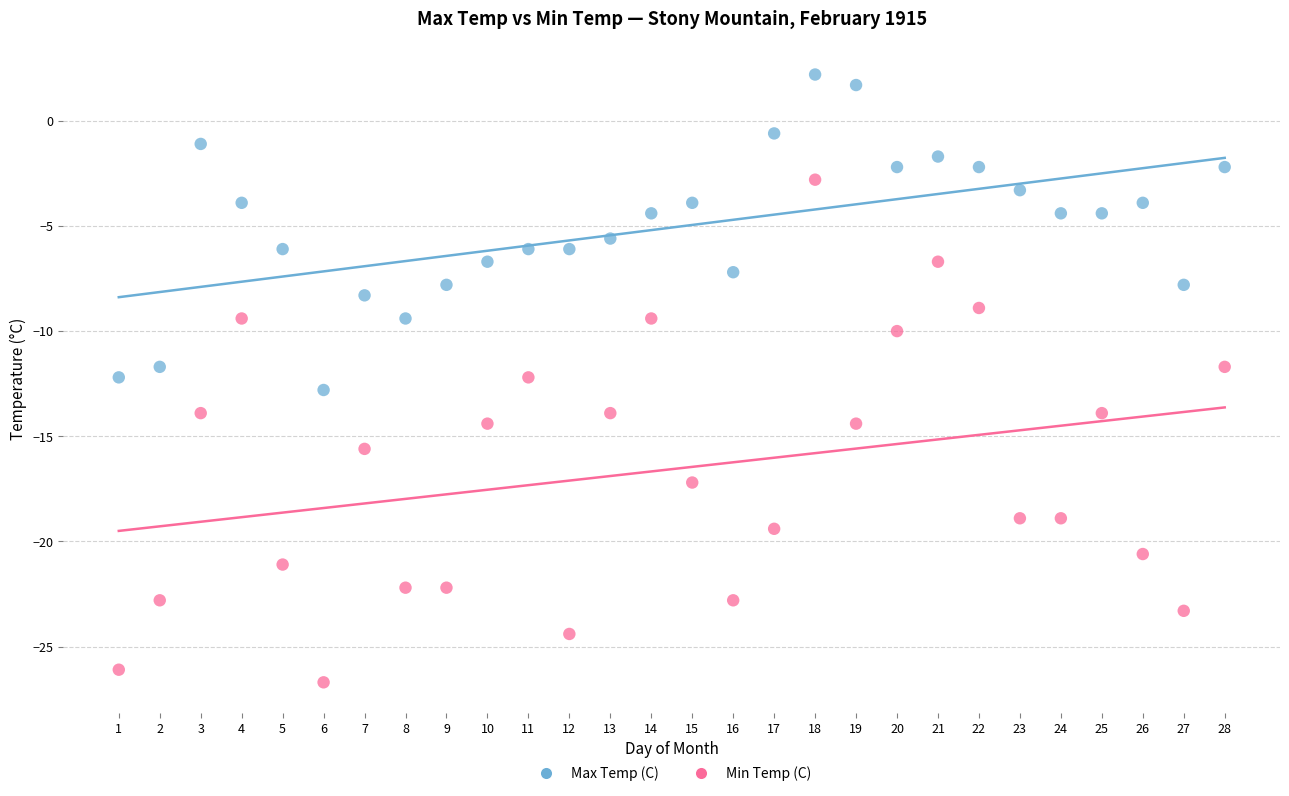

Which series contains the lowest Y value?

Min Temp (C)